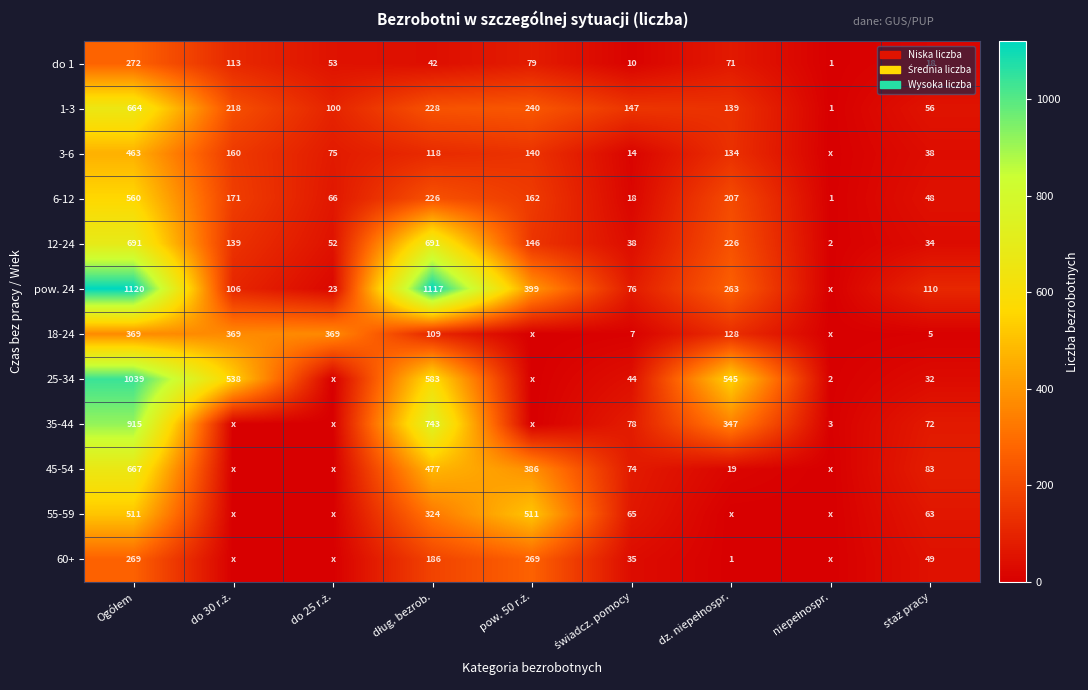

What is the maximum value for 6-12?

560